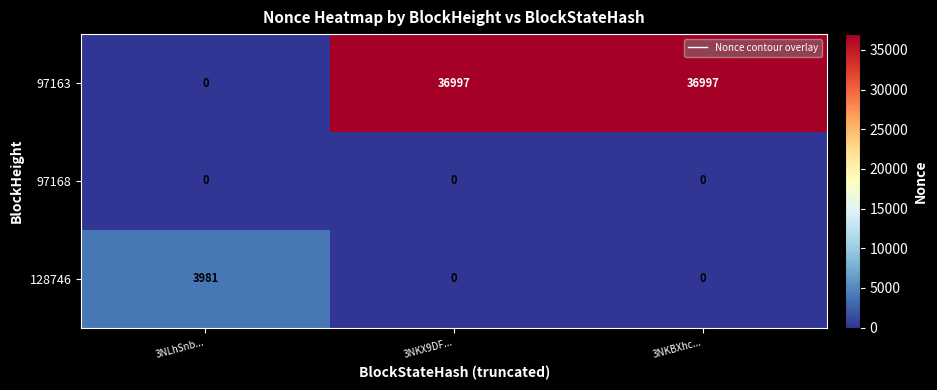

At how many categories does at least one series exceed 31437?

2